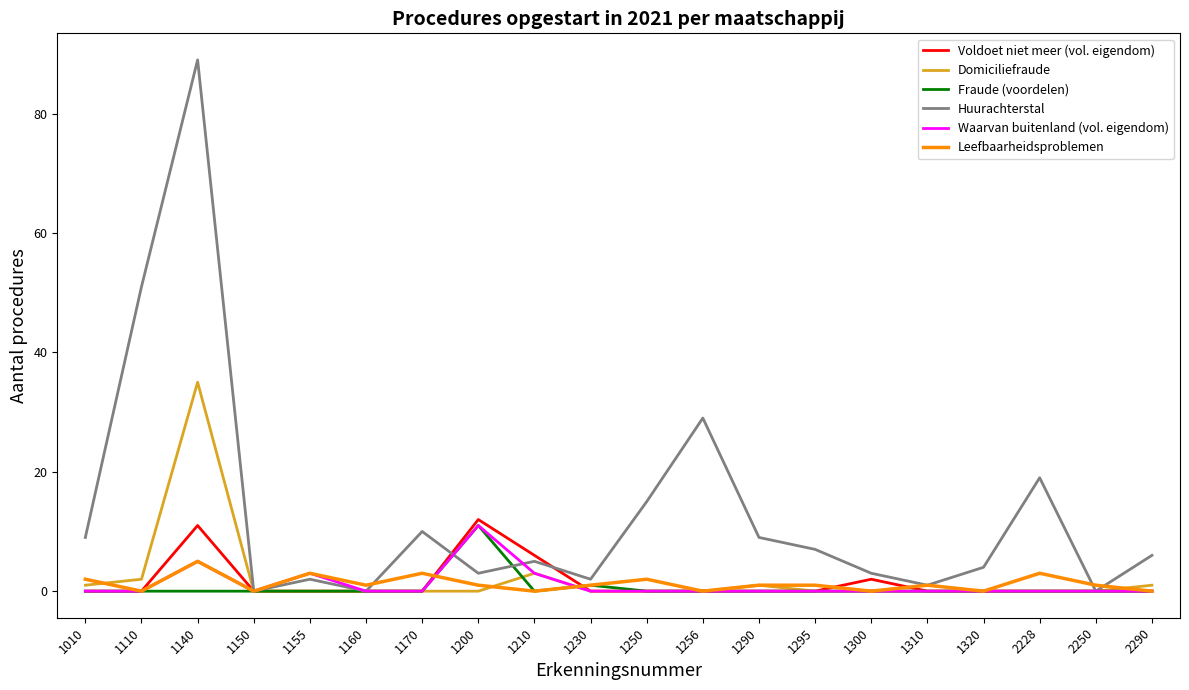

At which label does Huurachterstal reach its peak?

1140